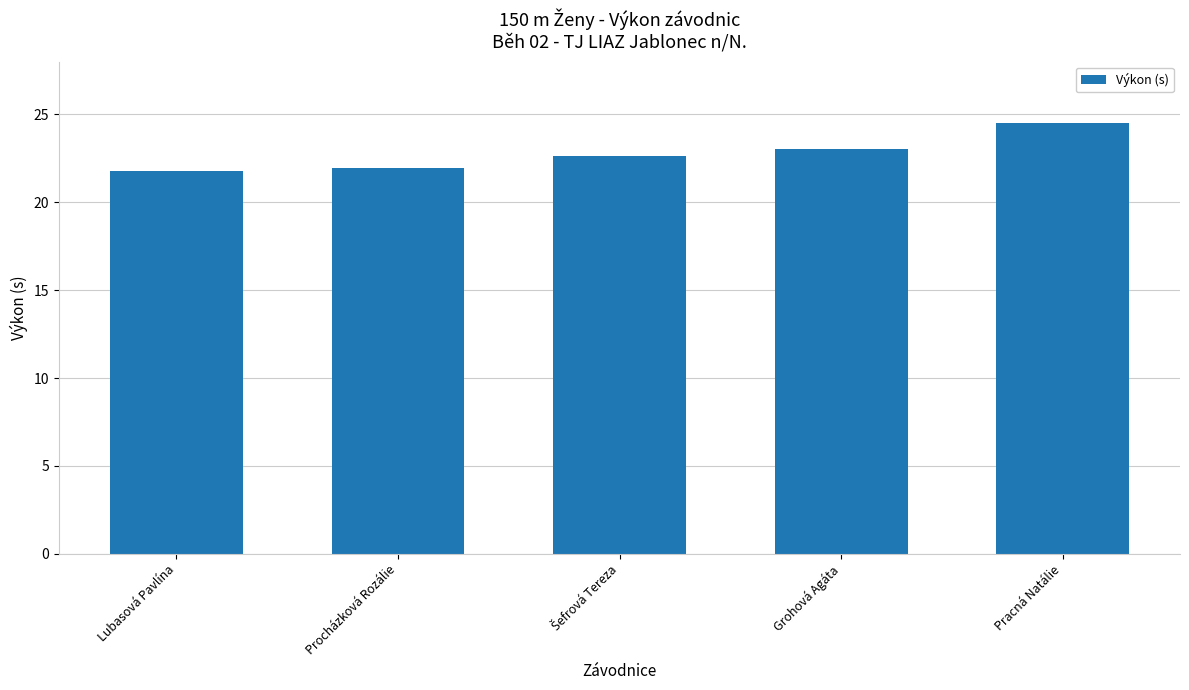

How many series are shown in this chart?

1